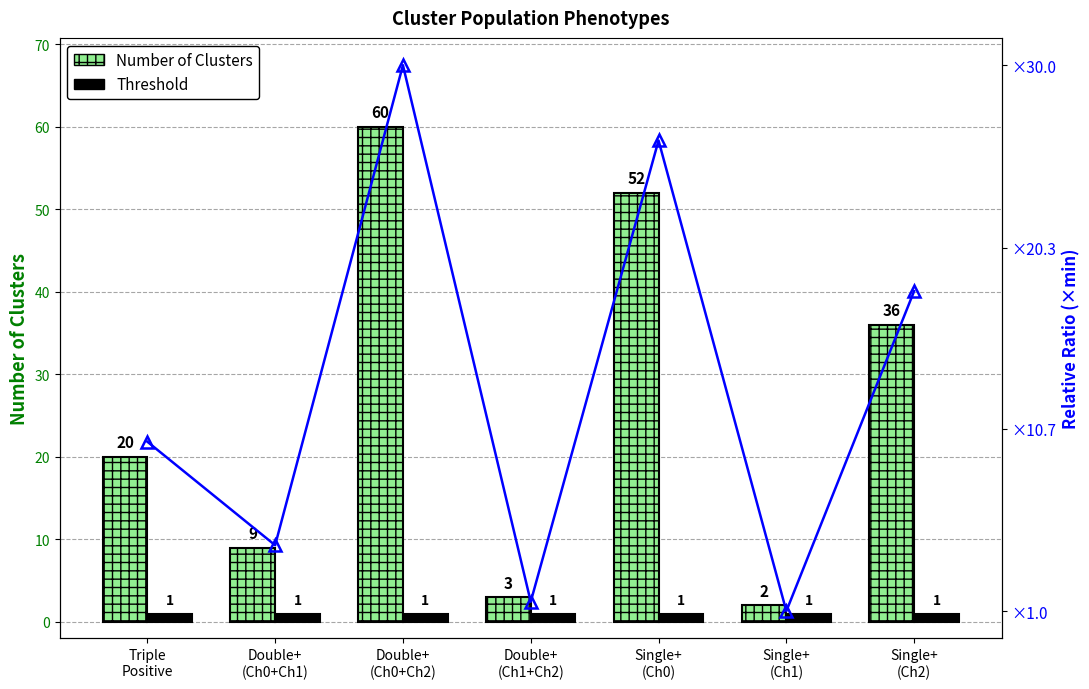

The Relative Ratio series shows 10.0 at Single+
(Ch0). True or false?

False